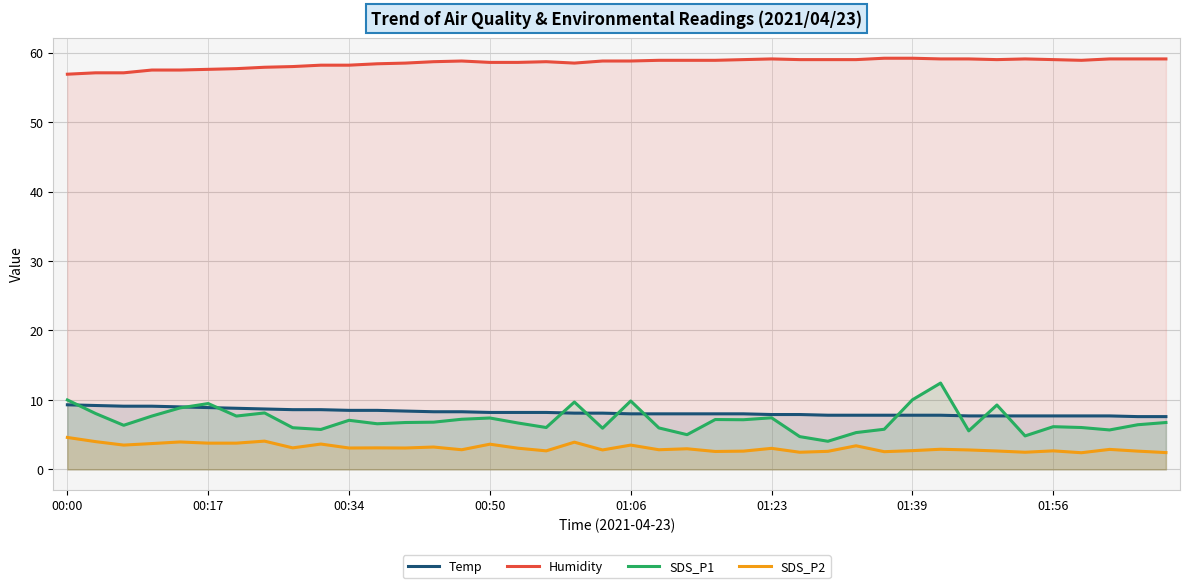

What is the spread (max minus min) of values at 01:39?

56.5